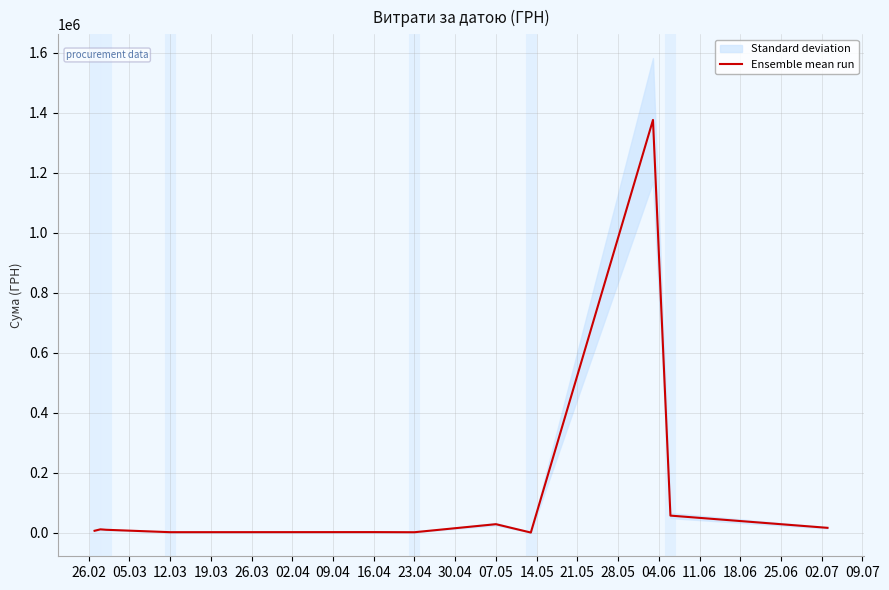

How many data points does each series have?

12